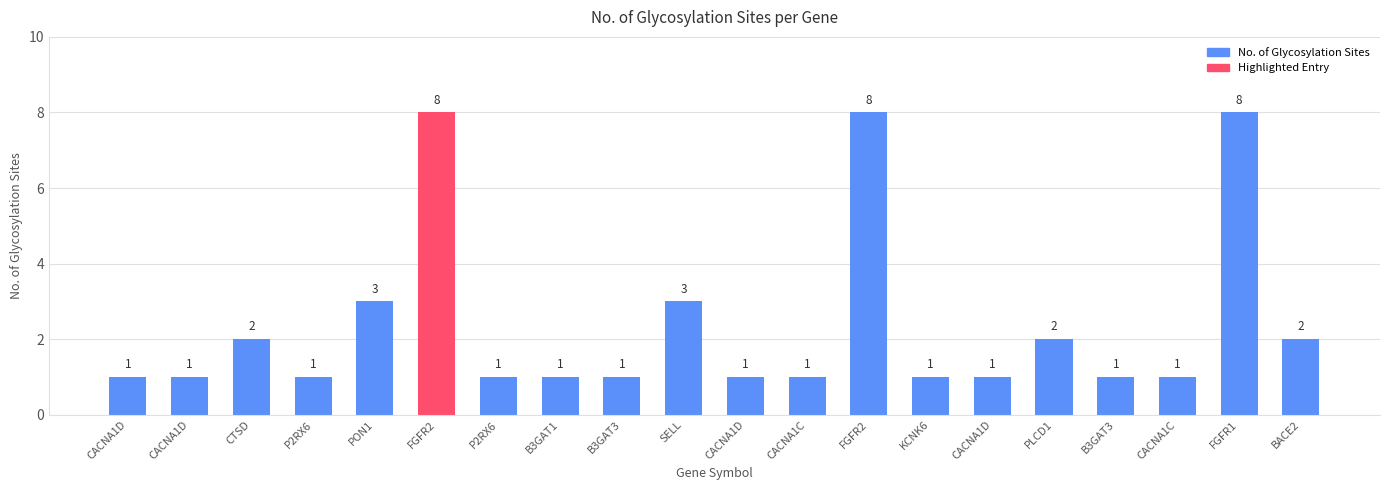

The value at P2RX6 is 0. True or false?

False